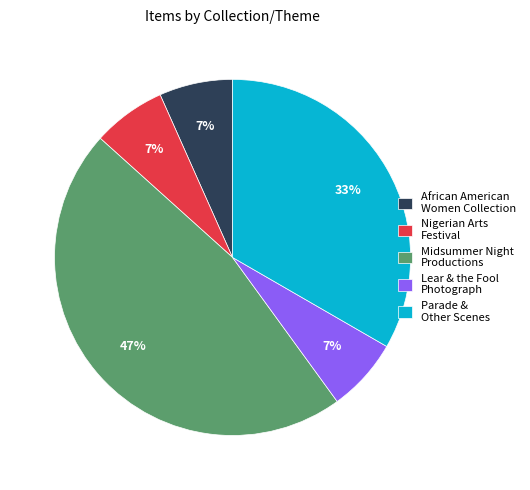

Count the number of slices in the pie.

5